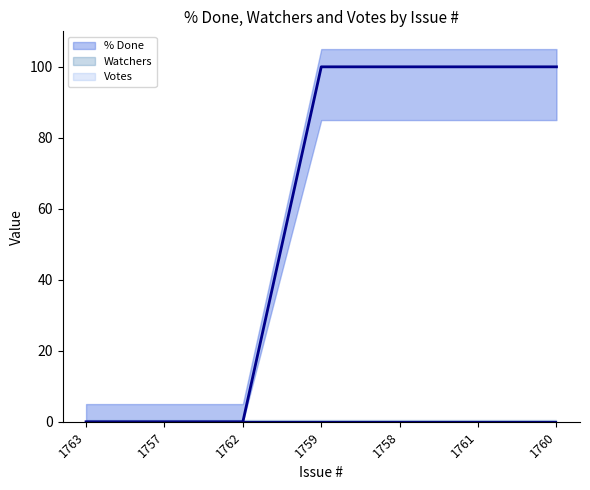

Count the number of categories in the chart.

7